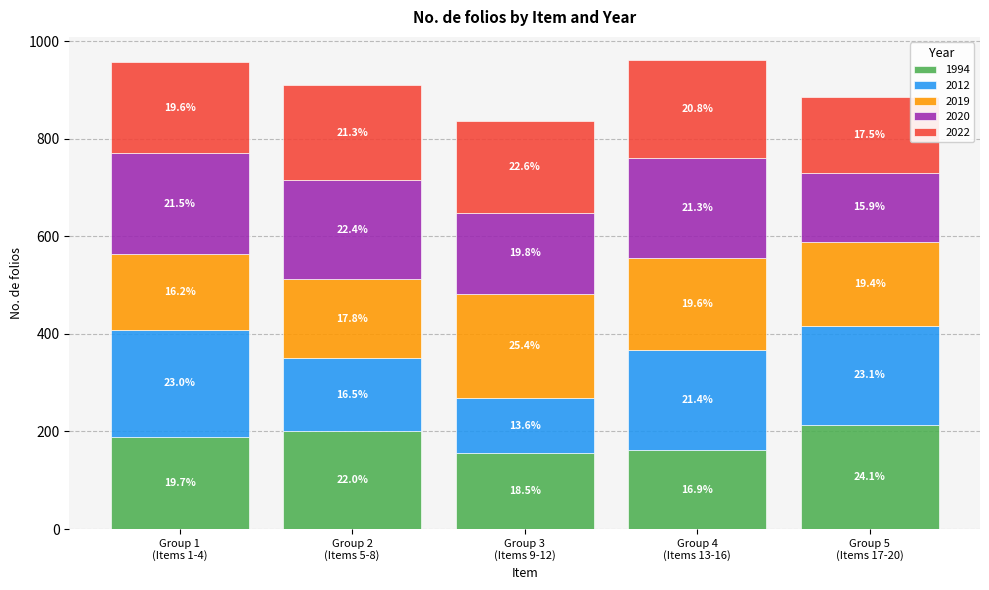

Does the chart contain any negative values?

No